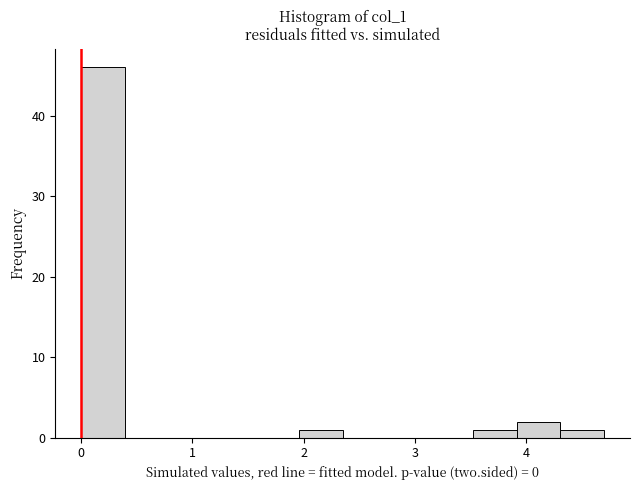

Around what value on the x-axis is the tallest bar? Give the approximate position of its centre, as read against the axis.

0.2